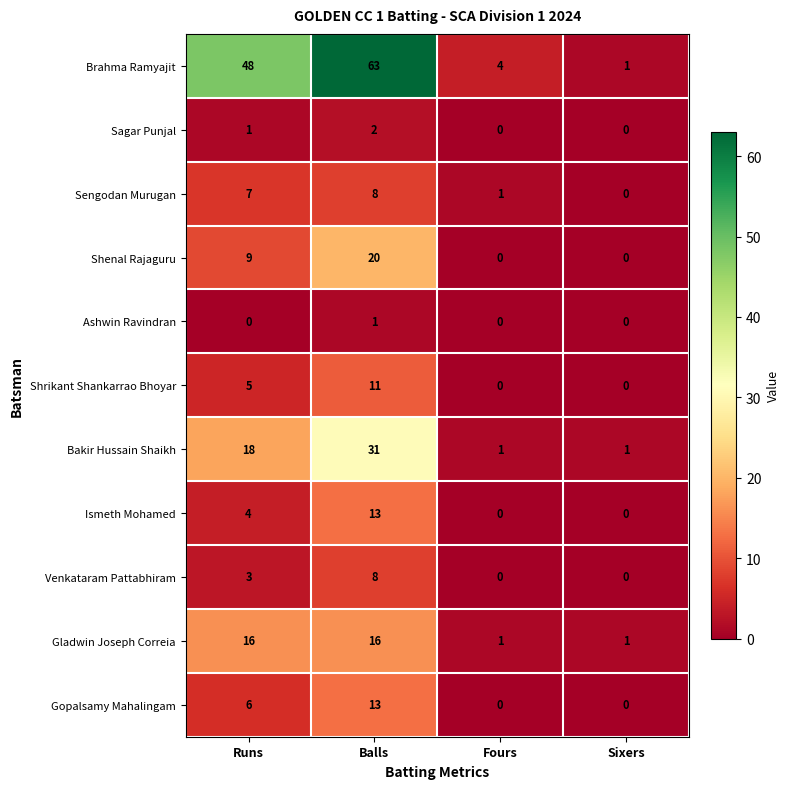

True or false: Bakir Hussain Shaikh has a value of 18 at Runs.

True